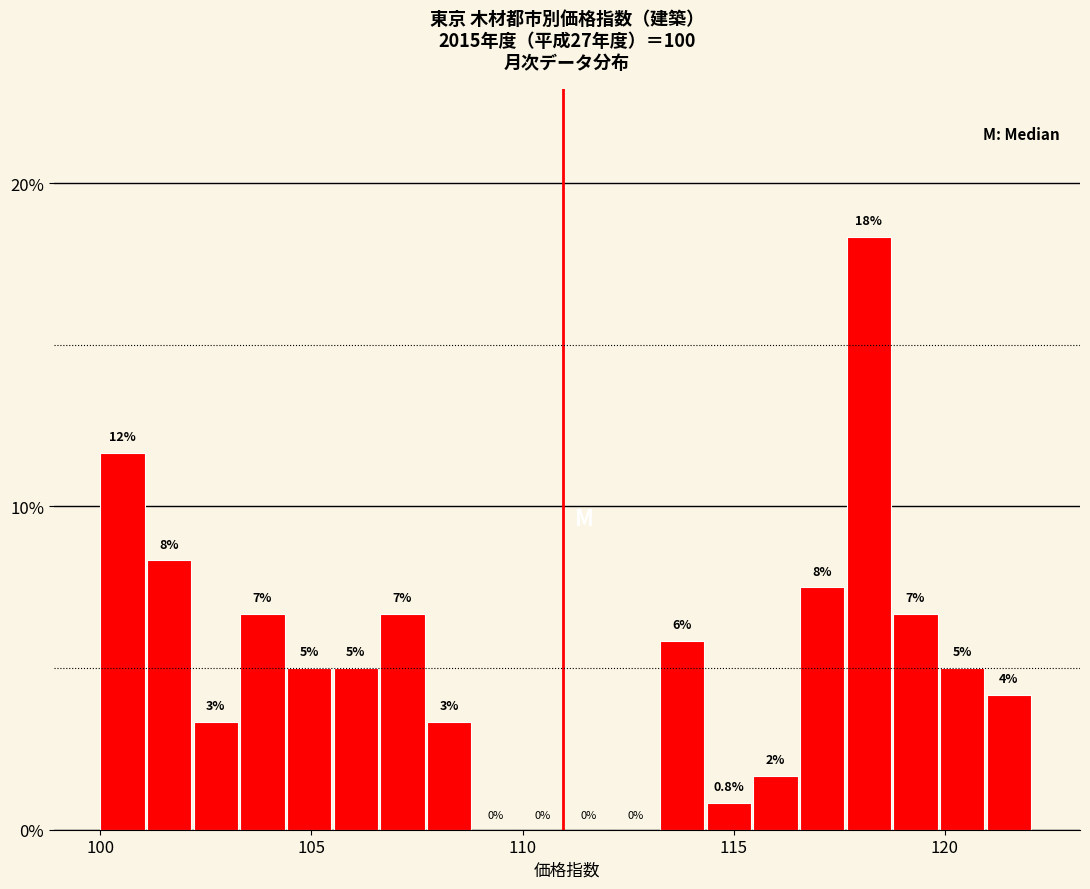

Around what value on the x-axis is the tallest bar? Give the approximate position of its centre, as read against the axis.

118.0